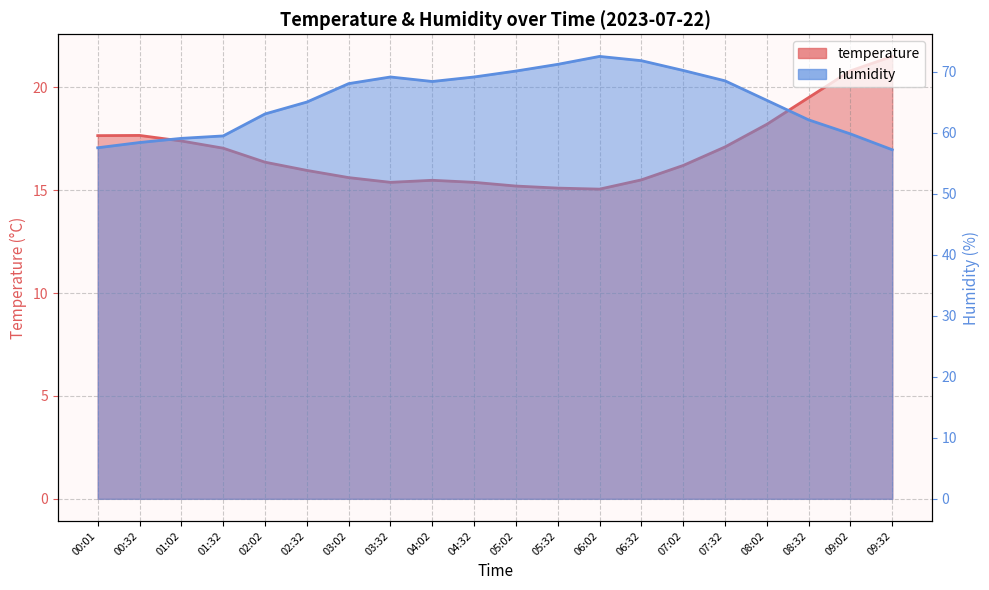

The value of humidity at 05:02 is 70.1. True or false?

True